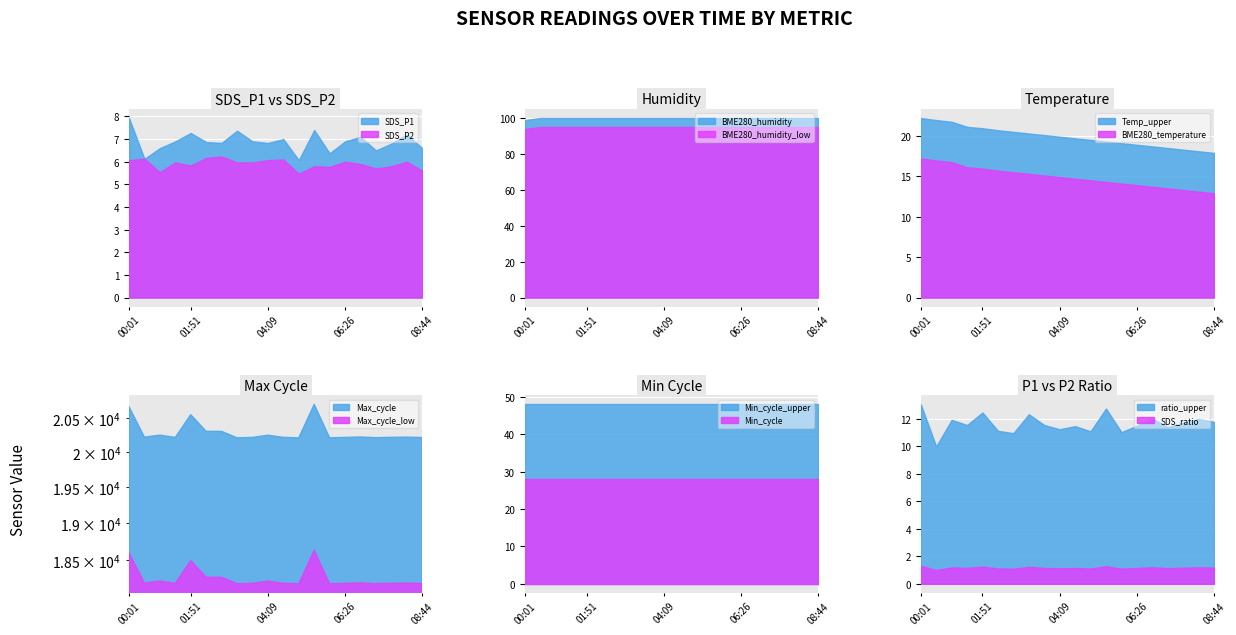

What is the difference between the highest and lowest values at 00:56?

20241.5